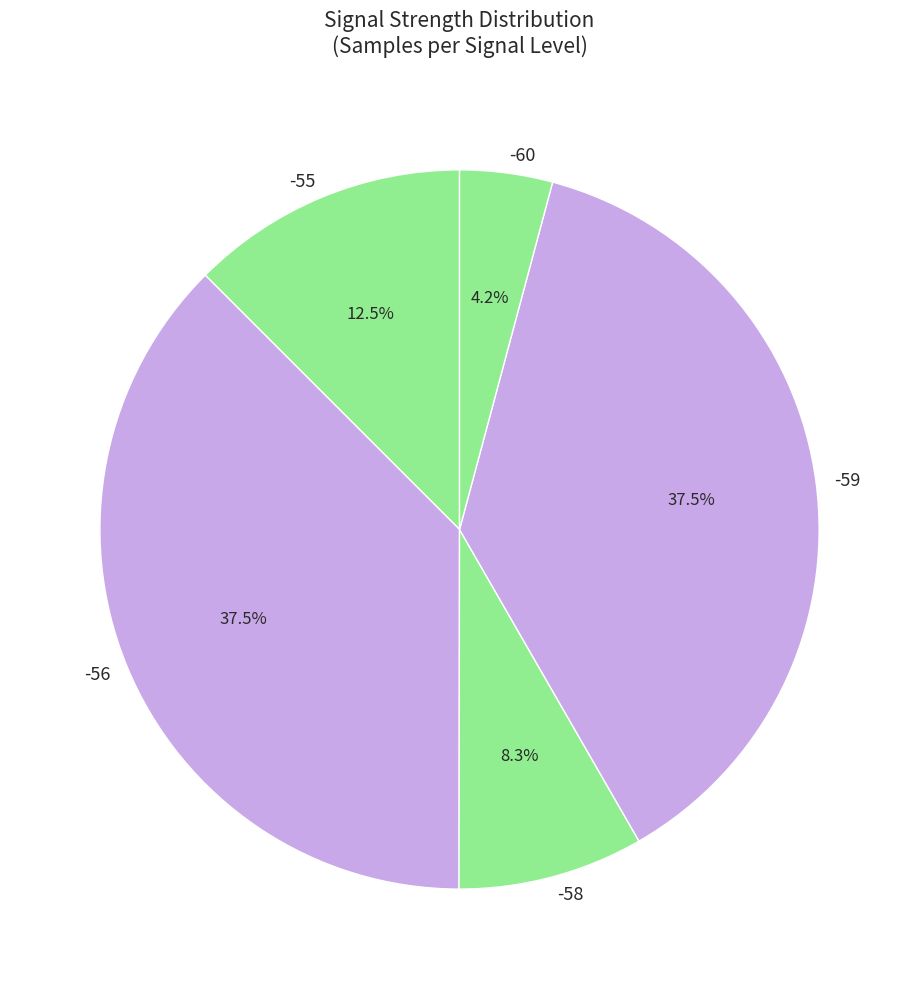

How many segments does this pie chart have?

5